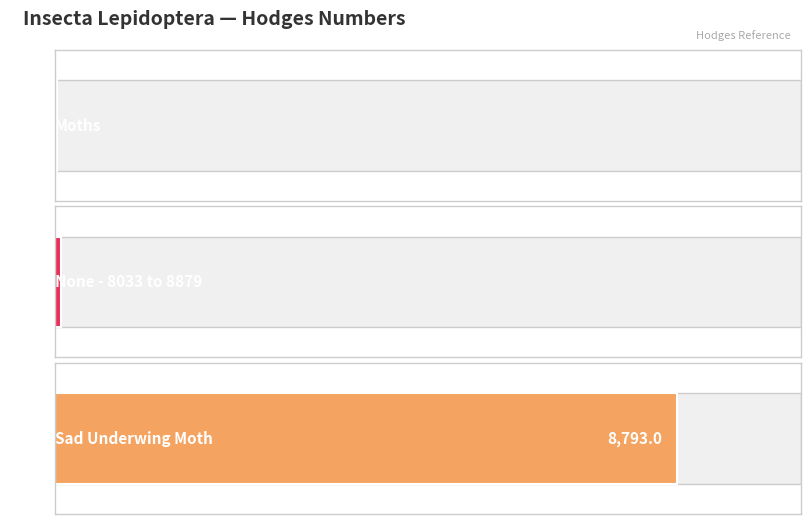

What is the difference between the maximum and minimum values?

8764.0